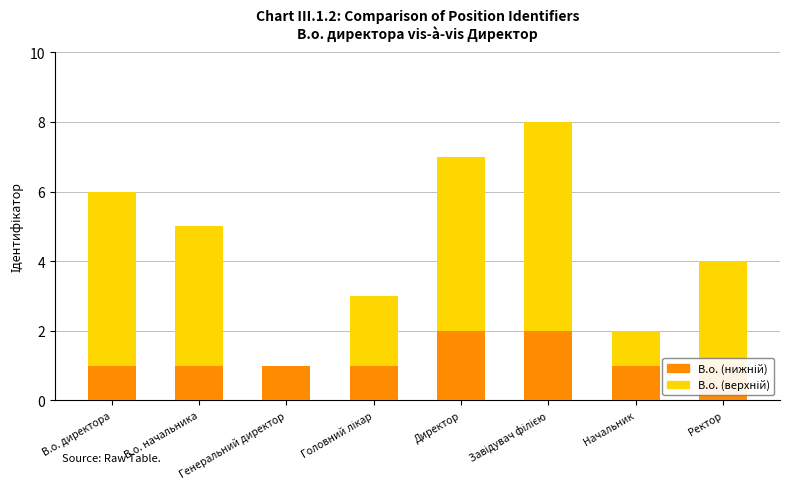

Rank the series by their average value, from lowest to highest.

В.о. (нижній), В.о. (верхній)